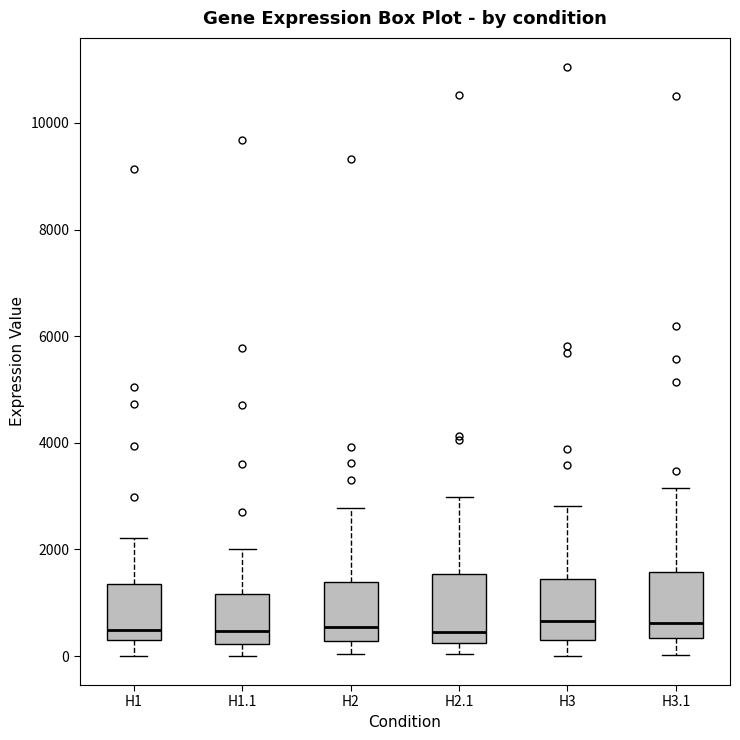

Reading left to right, transcribe this box plot: for each box, give where its median line is, the range the box spans, and where its two whiskers end, as read against the y-axis. The values are not printed on the chart, so give them approximately, as read against the axis.

H1: median 400, box 200 to 1400, whiskers 0 to 2200
H1.1: median 400, box 200 to 1200, whiskers 0 to 2000
H2: median 600, box 200 to 1400, whiskers 0 to 2800
H2.1: median 400, box 200 to 1600, whiskers 0 to 3000
H3: median 600, box 200 to 1400, whiskers 0 to 2800
H3.1: median 600, box 400 to 1600, whiskers 0 to 3200